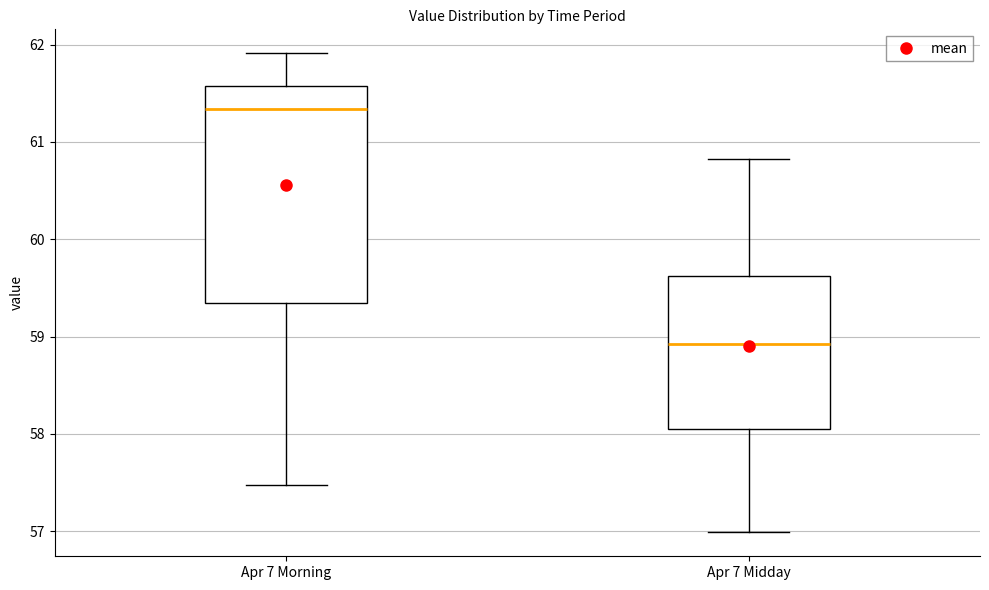

Where does the median line of the box for Apr 7 Midday sit on the y-axis? The values are not printed on the chart, so give them approximately, as read against the axis.

58.9